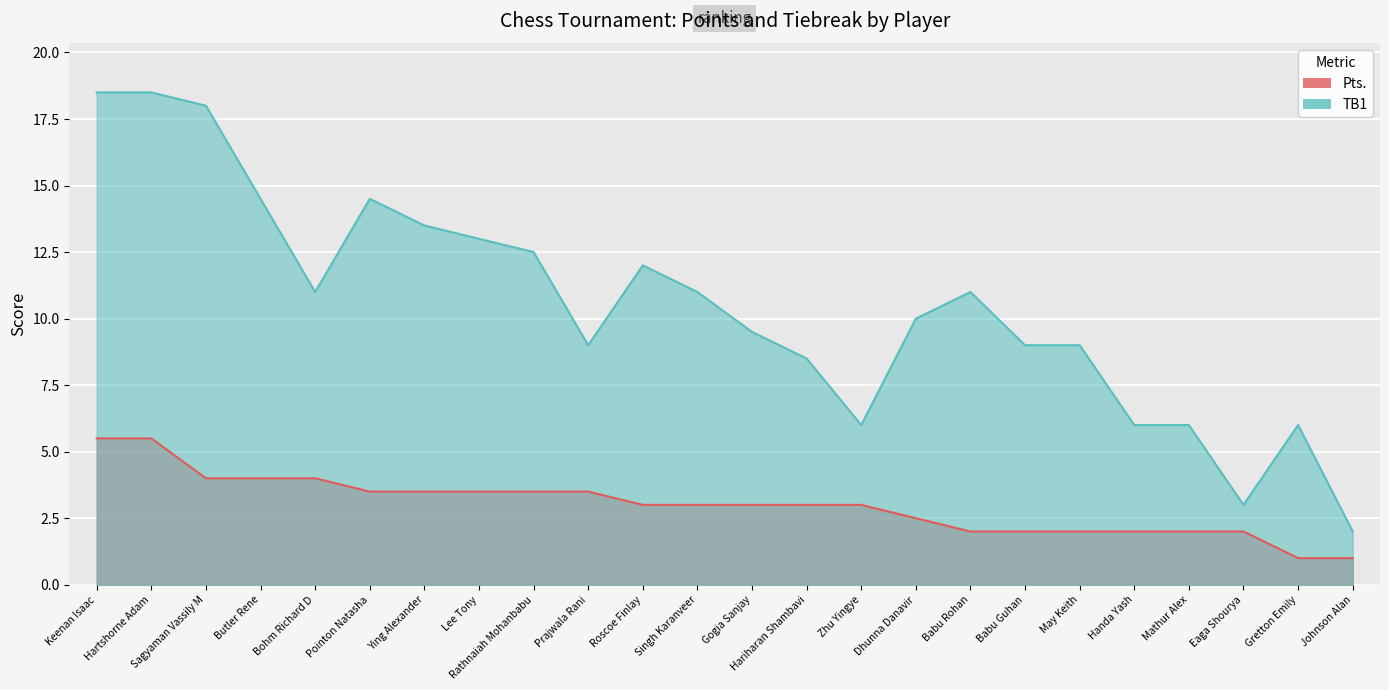

The TB1 series shows 2.0 at Babu Guhan. True or false?

False